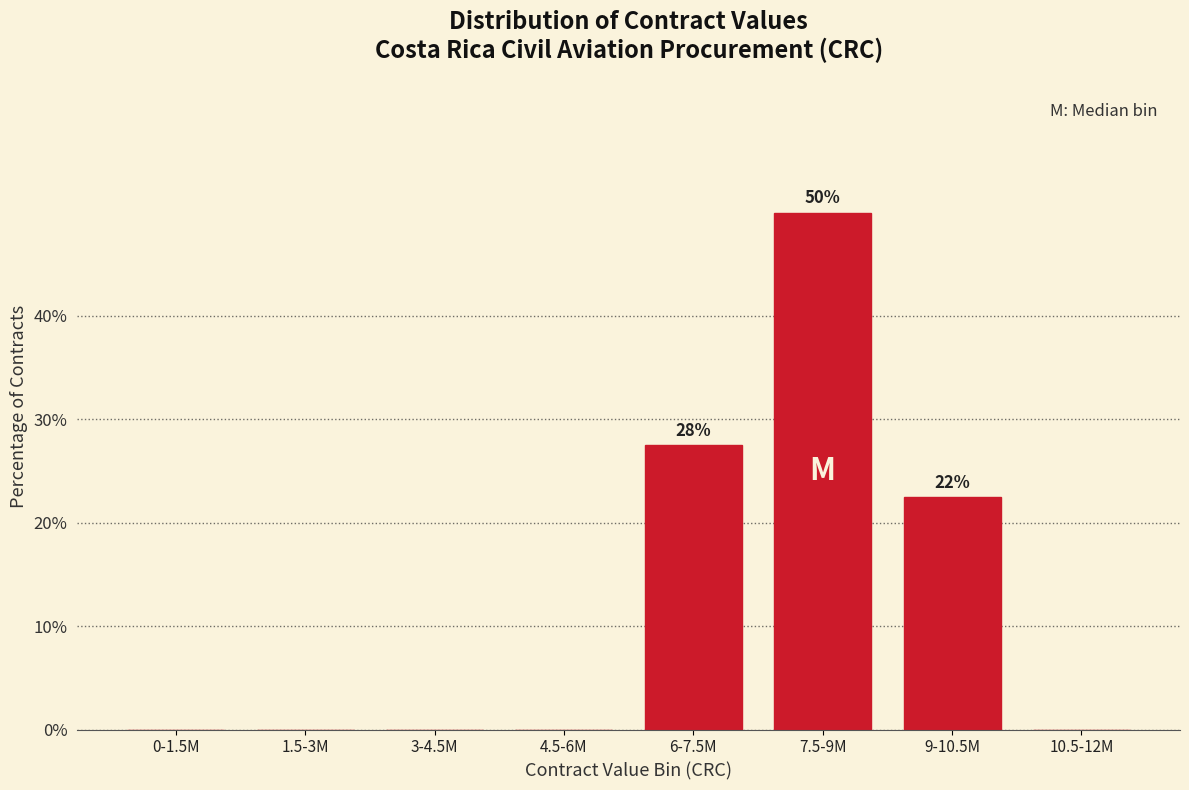

Reading left to right, transcribe all the data shown in this chart.

0-1.5M=0.0	1.5-3M=0.0	3-4.5M=0.0	4.5-6M=0.0	6-7.5M=27.5	7.5-9M=50.0	9-10.5M=22.5	10.5-12M=0.0